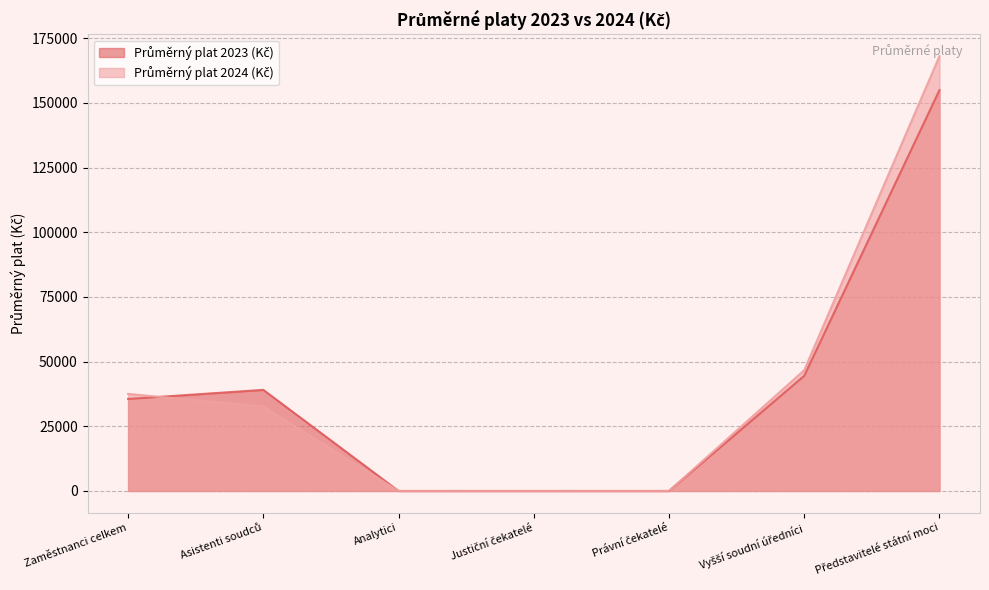

The value of Průměrný plat 2023 (Kč) at Zaměstnanci celkem is 23516.7. True or false?

False